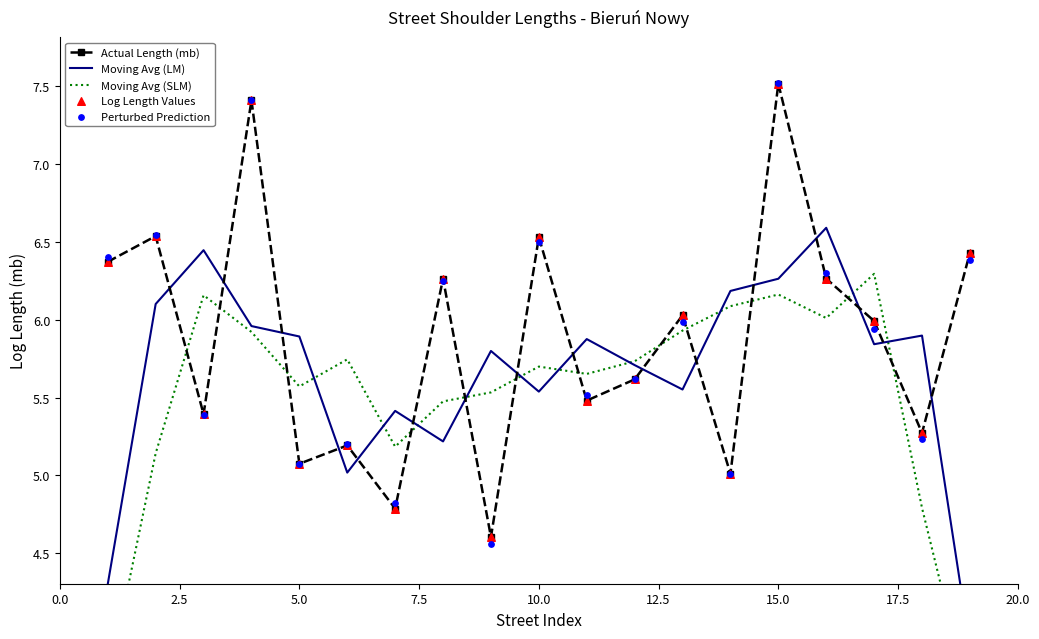

Which series has the largest Y range (max minus min)?

Perturbed Prediction